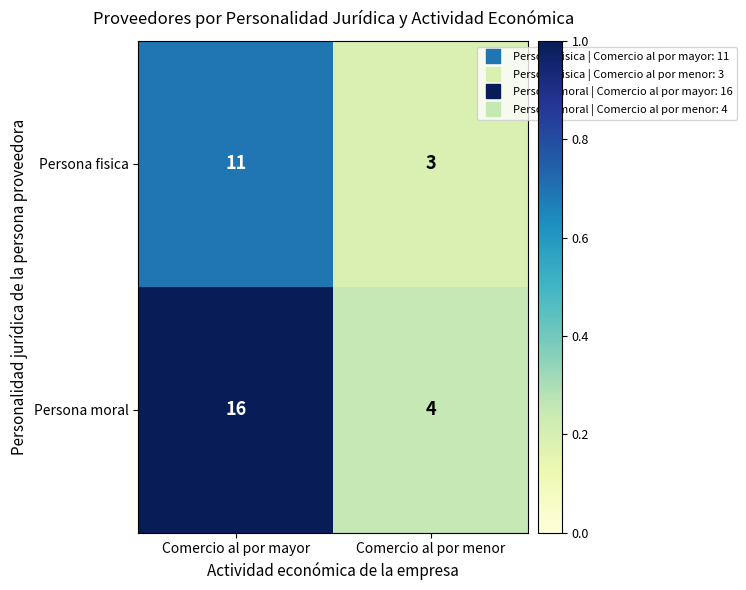

Reading left to right, transcribe all the data shown in this chart.

Persona fisica: 11	3
Persona moral: 16	4